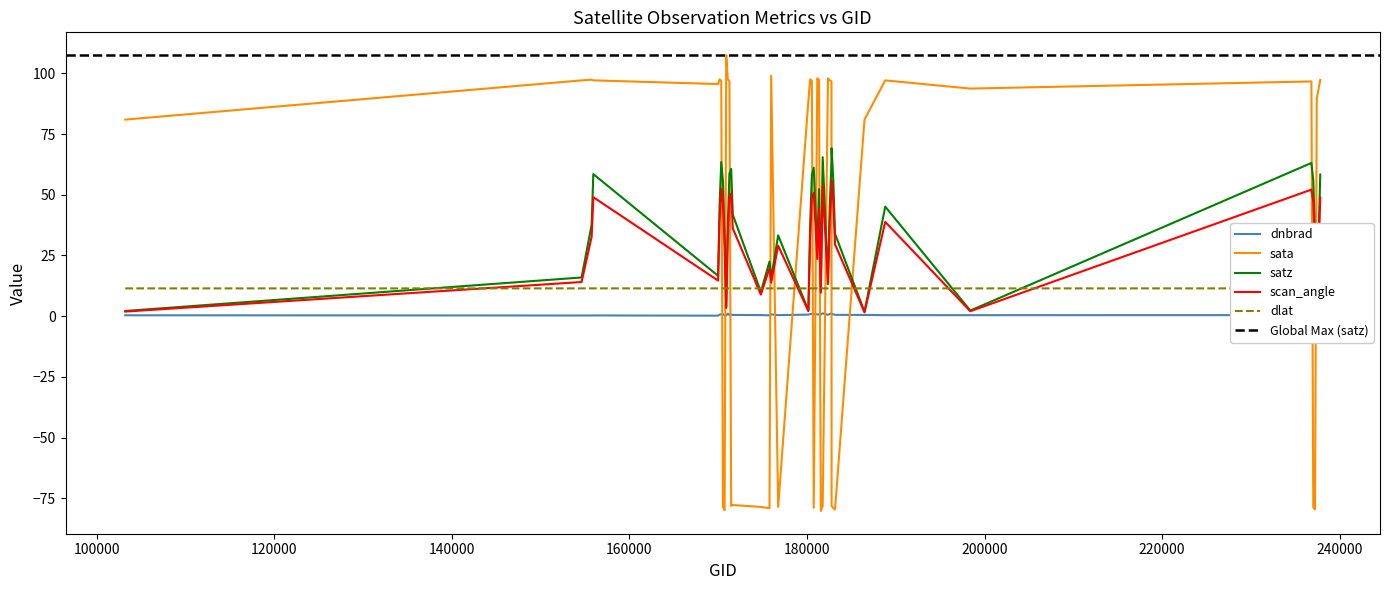

True or false: dlat has more than 1 interior local peaks.

True